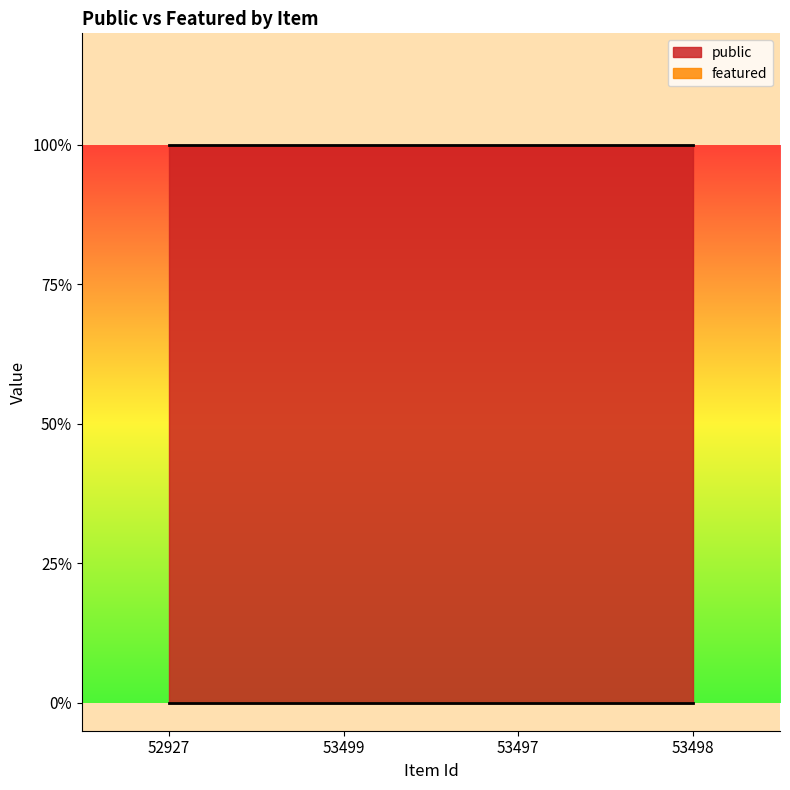

How many categories are shown in the chart?

4